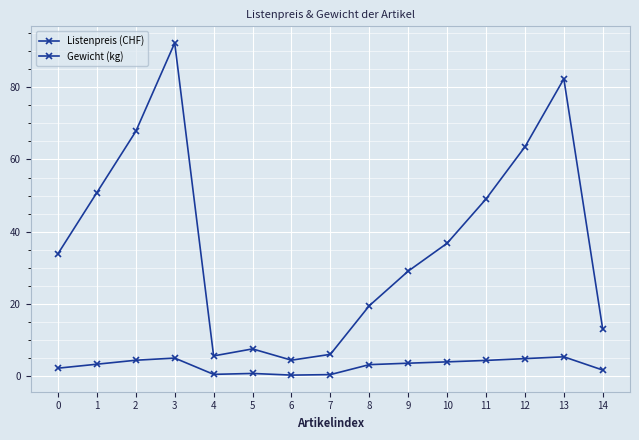

List the series in order of their peak value, highest first.

Listenpreis (CHF), Gewicht (kg)